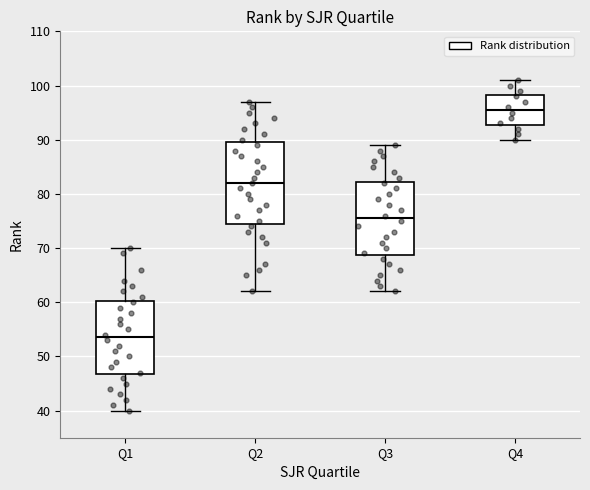

Reading left to right, read every box against the y-axis: the position of its median line, the range the box covers, and the ends of its whiskers. The values are not printed on the chart, so give them approximately, as read against the axis.

Q1: median 54, box 47 to 60, whiskers 40 to 70
Q2: median 82, box 75 to 90, whiskers 62 to 97
Q3: median 76, box 69 to 82, whiskers 62 to 89
Q4: median 96, box 93 to 98, whiskers 90 to 101